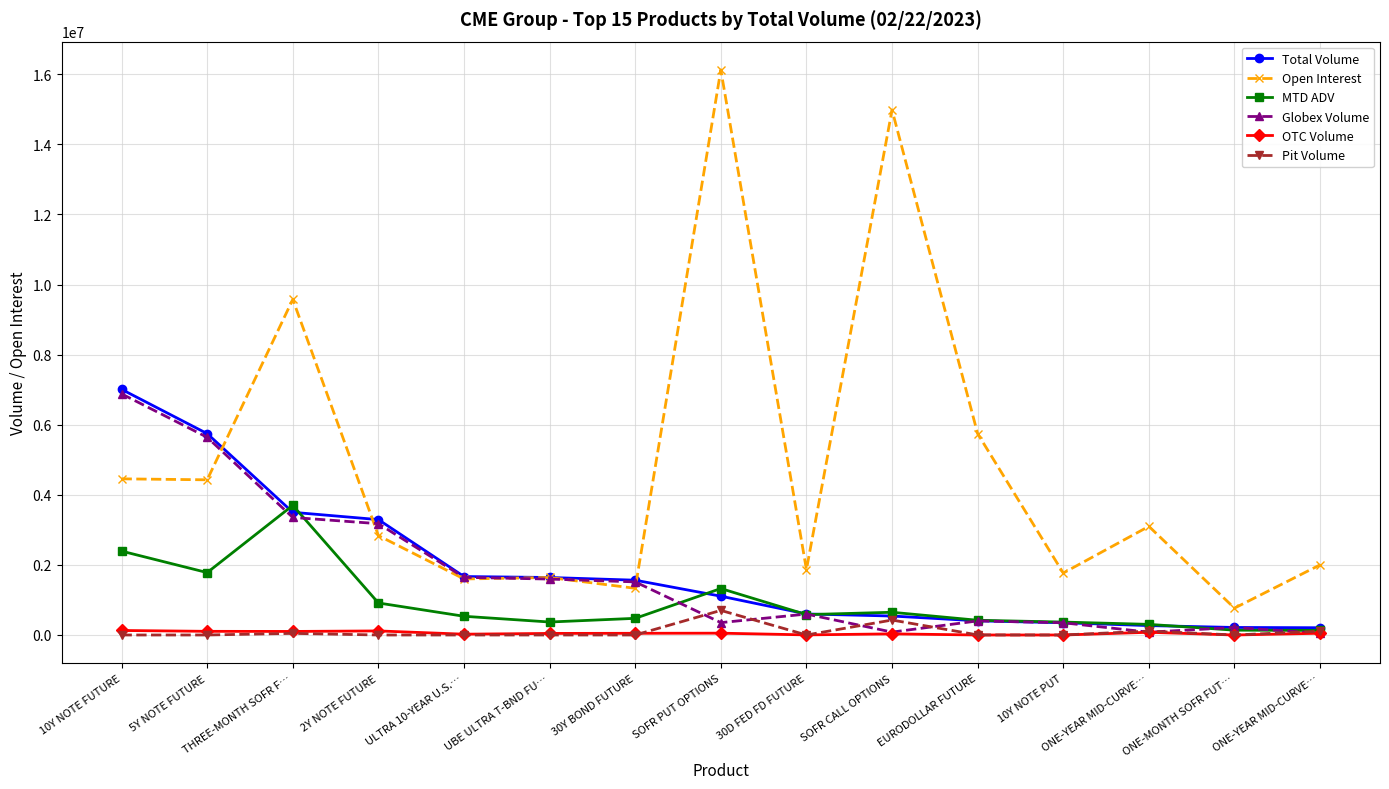

What is the sum of all Open Interest values?

72217125.0